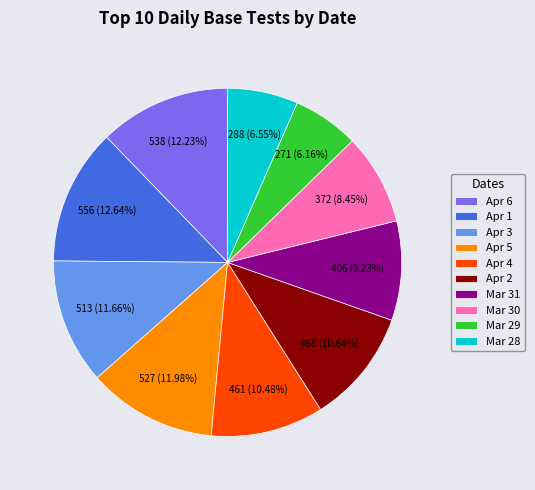

How many segments does this pie chart have?

10